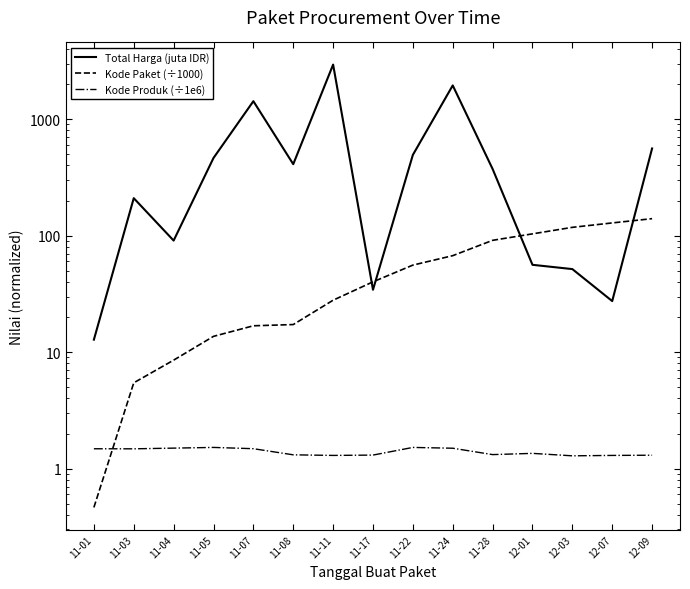

At which category does the chart reach its minimum across all series?

11-01